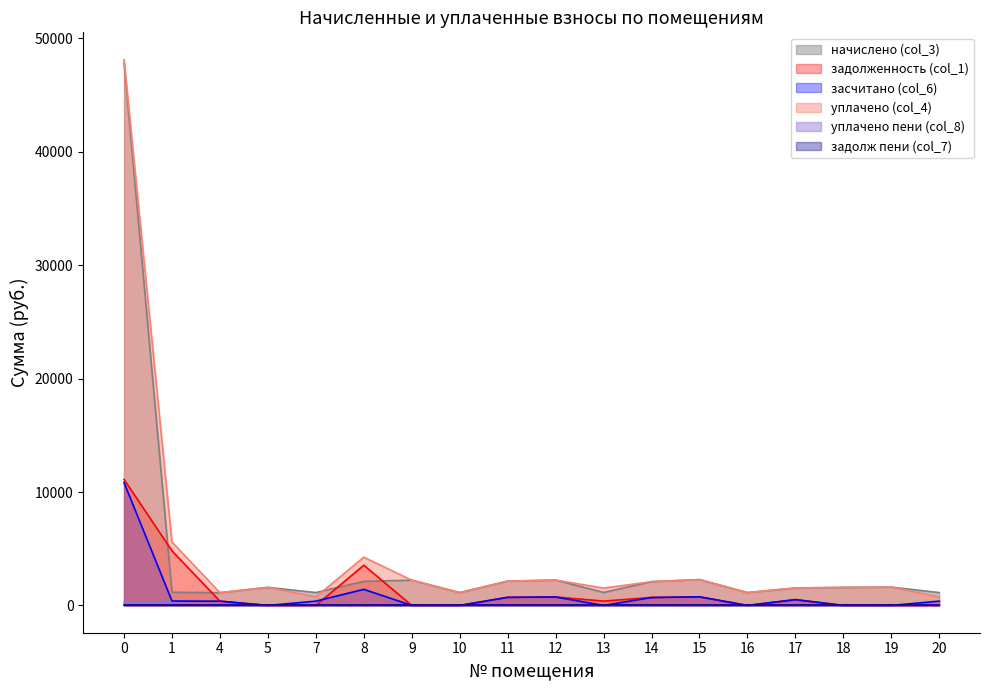

How many interior local peaks does the уплачено пени (col_8) series have?

1